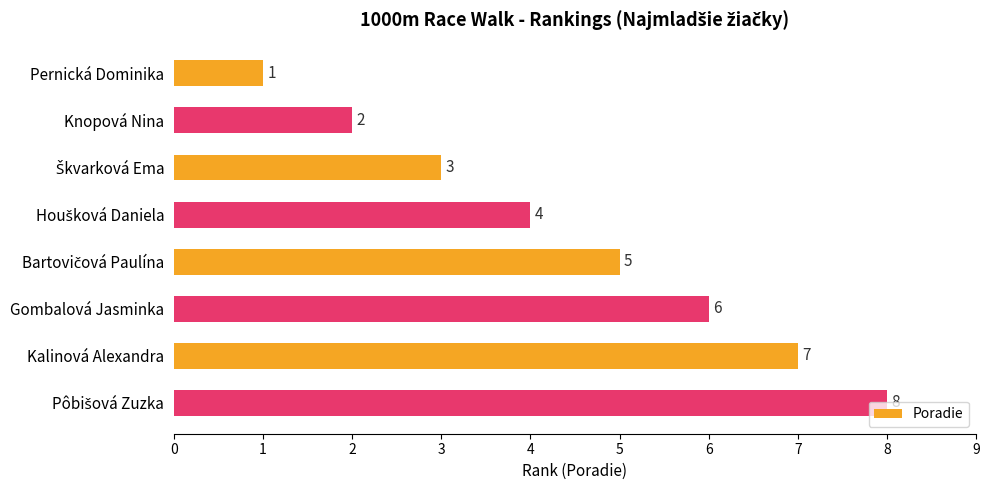

What is the difference between the second highest and second lowest values?

5